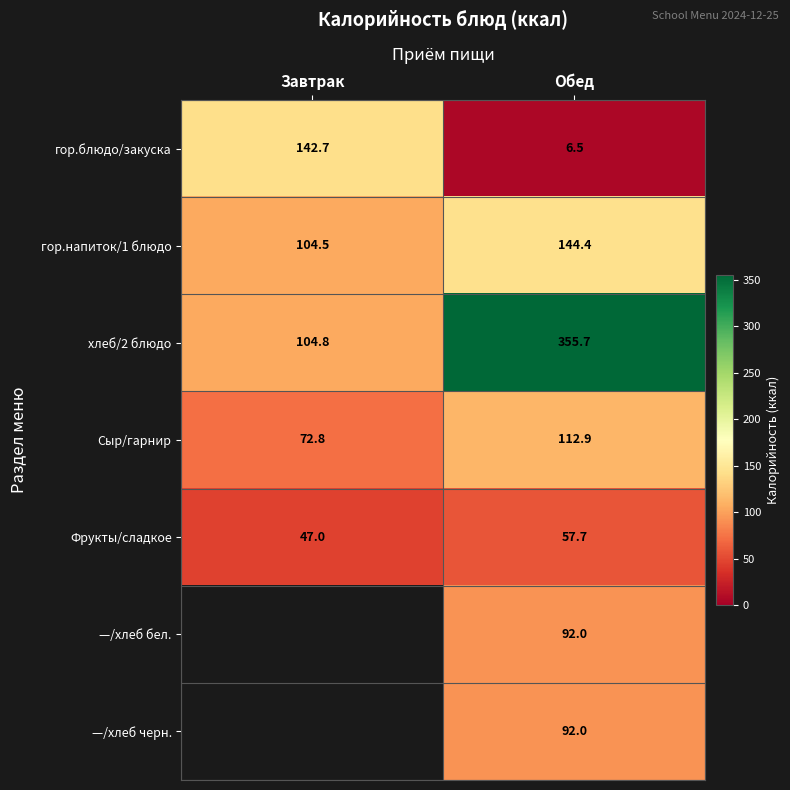

At which label is гор.блюдо/закуска closest to 74?

Обед